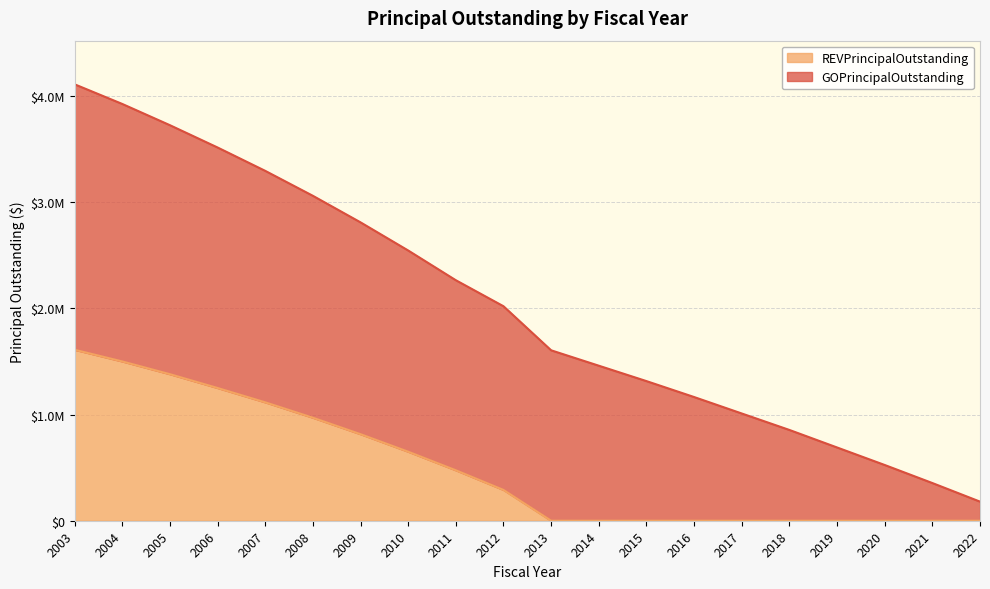

Which label corresponds to the largest value in the chart?

2003